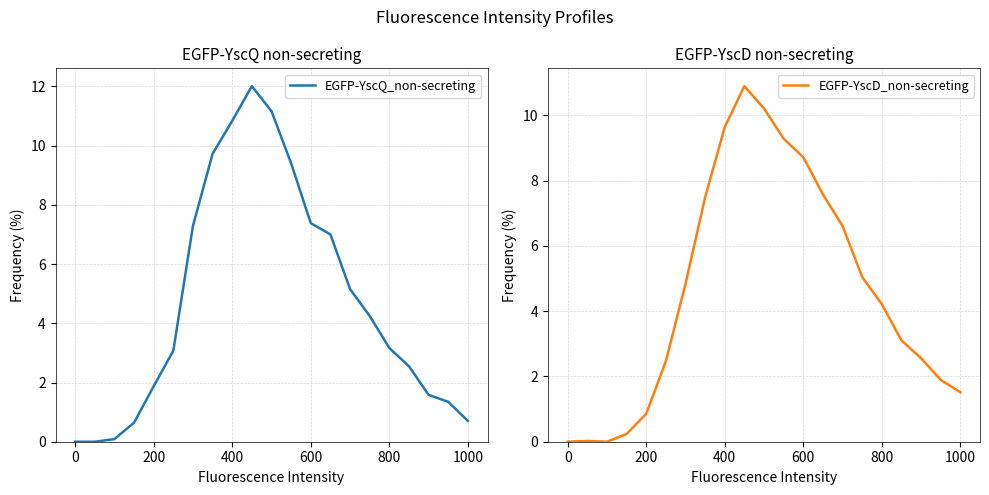

Between 200 and 400, which series saw the biggest shift?

EGFP-YscQ_non-secreting